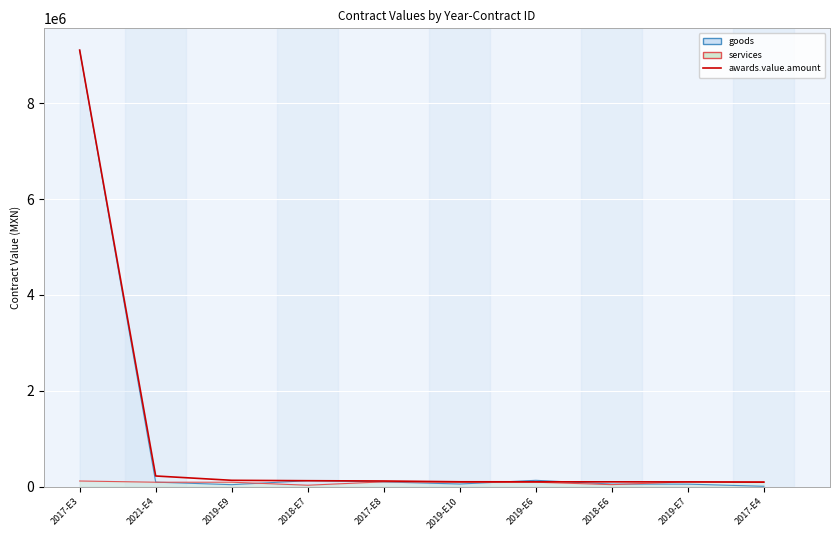

The chart shows a value of 70910.5 at 2018-E7. True or false?

False